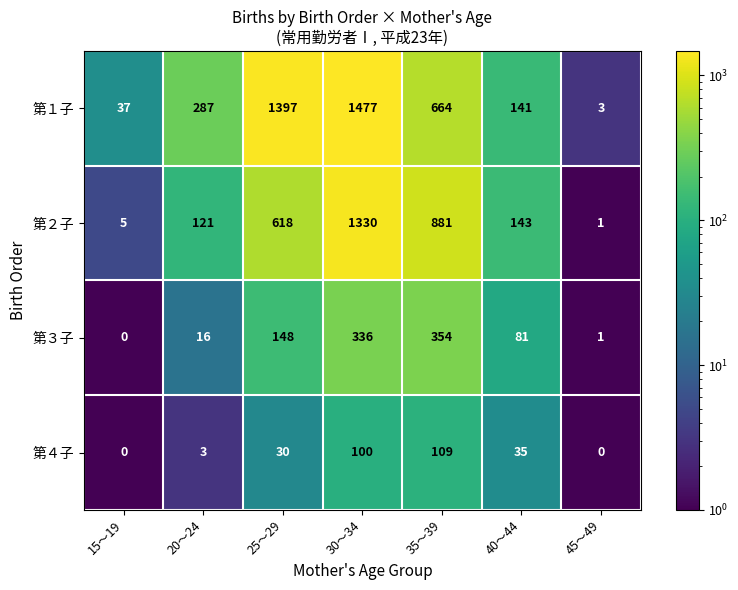

At 25～29, list the series in order from smallest to largest.

第４子, 第３子, 第２子, 第１子